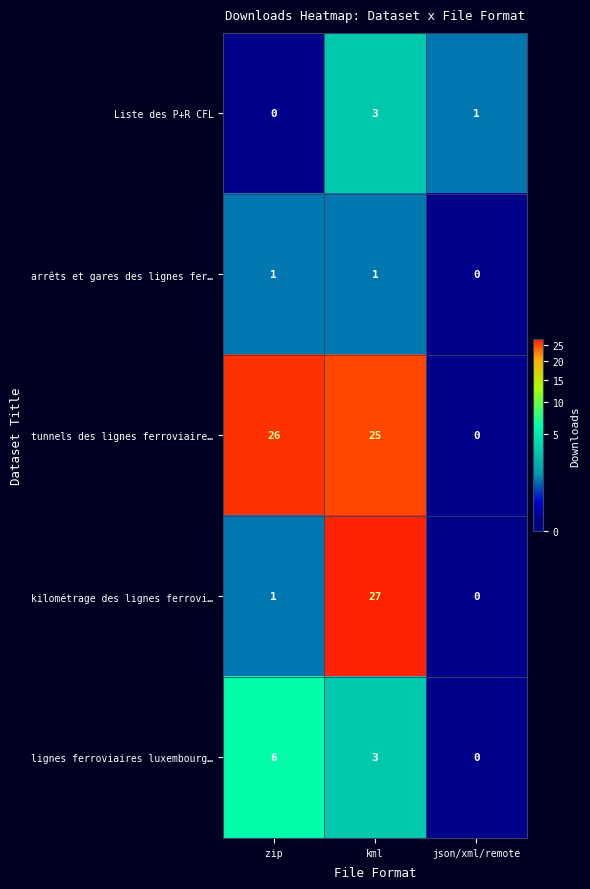

Reading left to right, what are all the values shown in this chart?

Liste des P+R CFL: zip=0	kml=3	json/xml/remote=1
arrêts et gares des lignes fer…: zip=1	kml=1	json/xml/remote=0
tunnels des lignes ferroviaire…: zip=26	kml=25	json/xml/remote=0
kilométrage des lignes ferrovi…: zip=1	kml=27	json/xml/remote=0
lignes ferroviaires luxembourg…: zip=6	kml=3	json/xml/remote=0